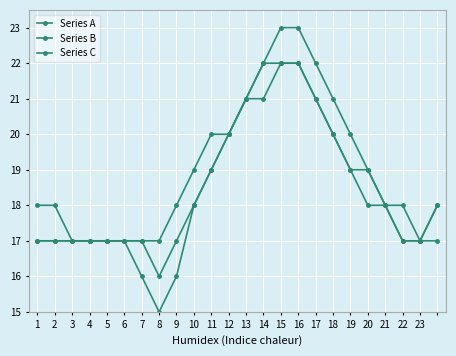

Count the number of categories in the chart.

24